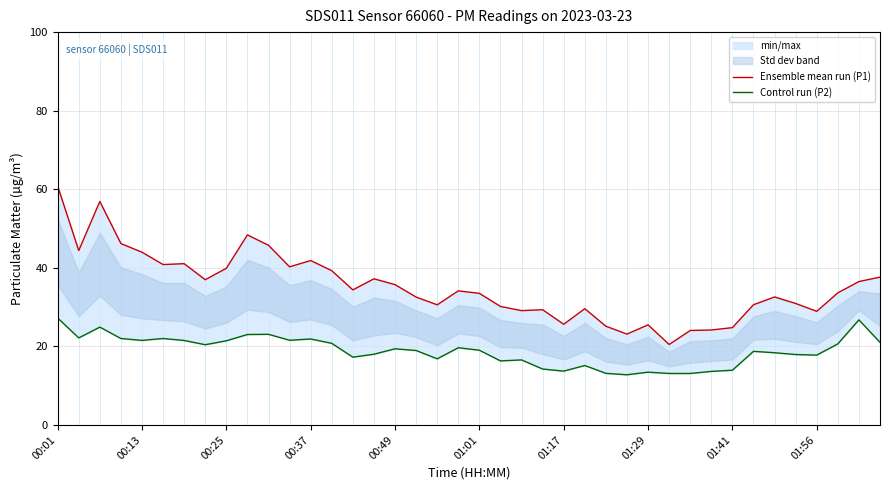

At which label does Control run (P2) reach its peak?

00:01